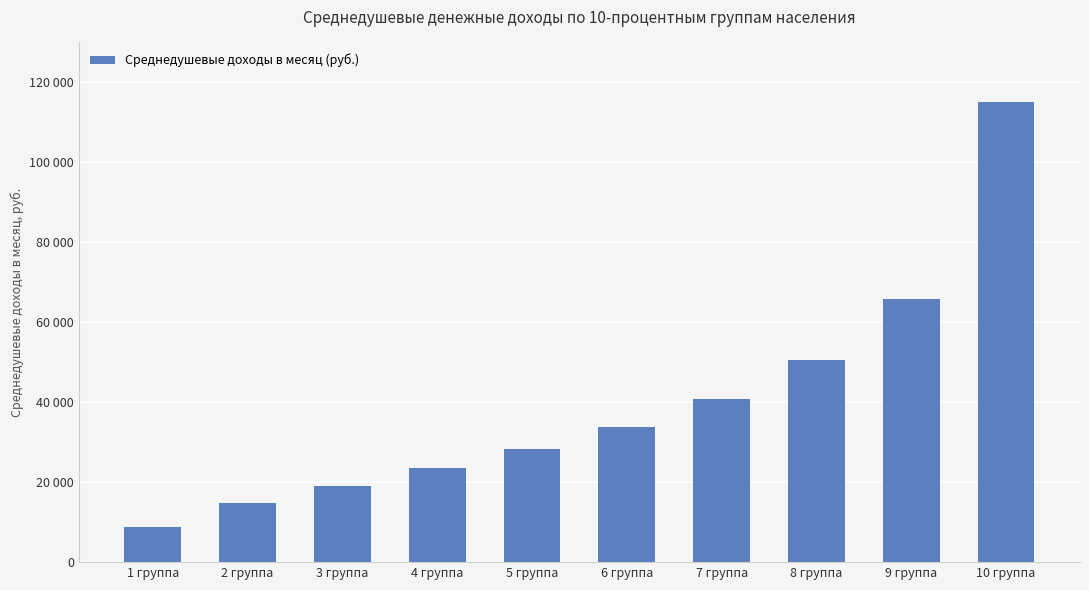

True or false: the data shows 14673 at 2 группа.

True